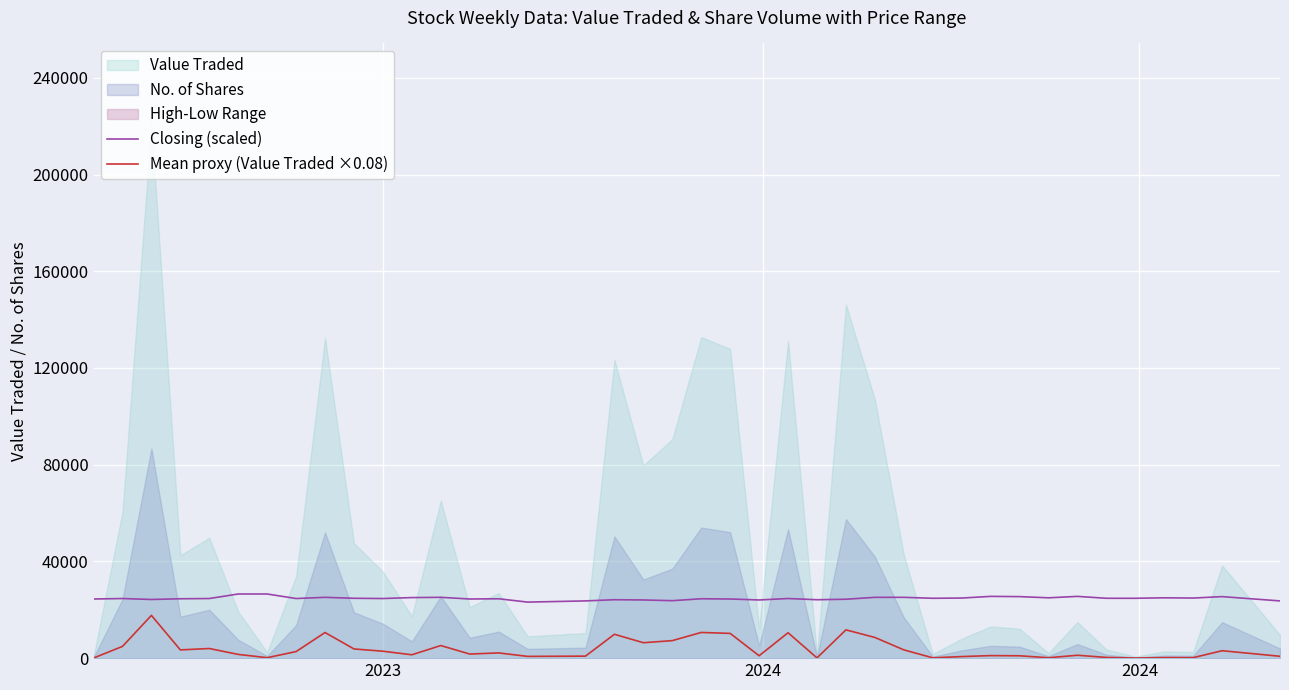

How many lines are shown in the chart?

2